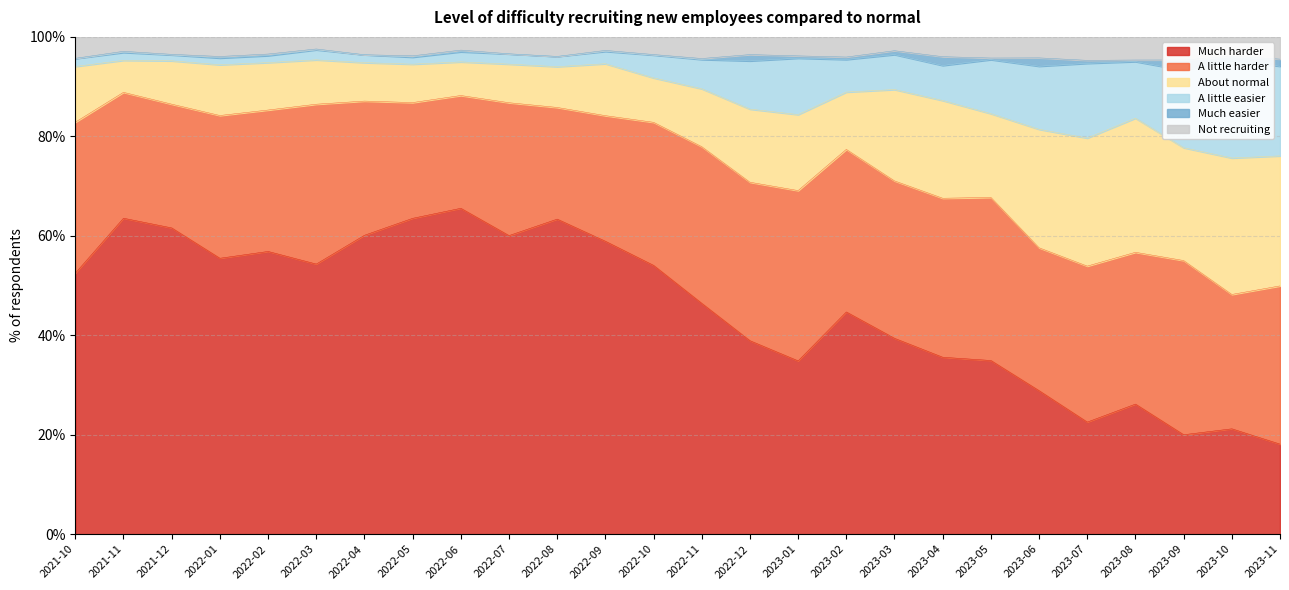

At which category is the sum across all series the highest?

2022-06